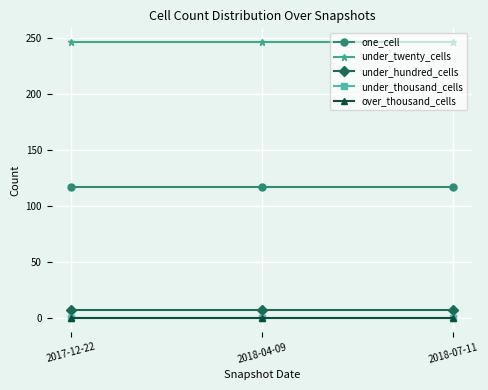

At 2018-07-11, list the series in order from smallest to largest.

under_thousand_cells, over_thousand_cells, under_hundred_cells, one_cell, under_twenty_cells